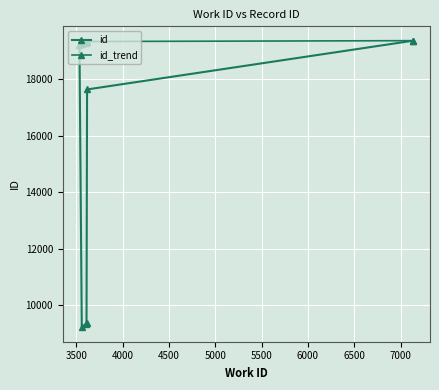

How many data points in id_trend are less than 19303?

3